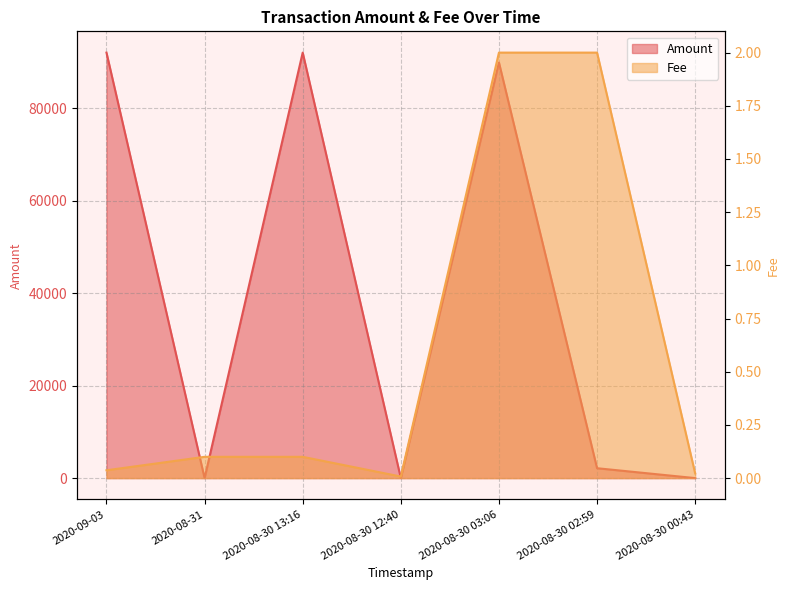

At how many categories does at least one series exceed 12362?

3